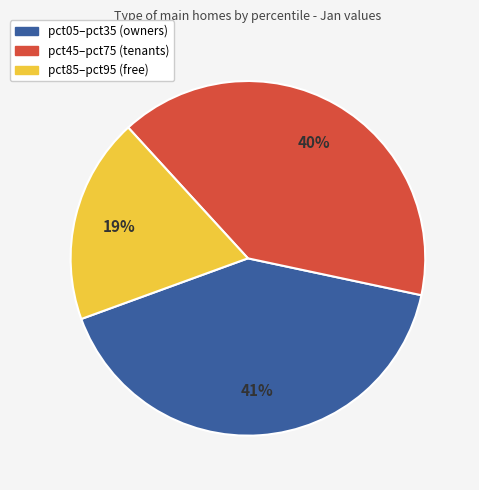

Do pct85–pct95 (free) and pct45–pct75 (tenants) together represent more than half of the pie?

Yes